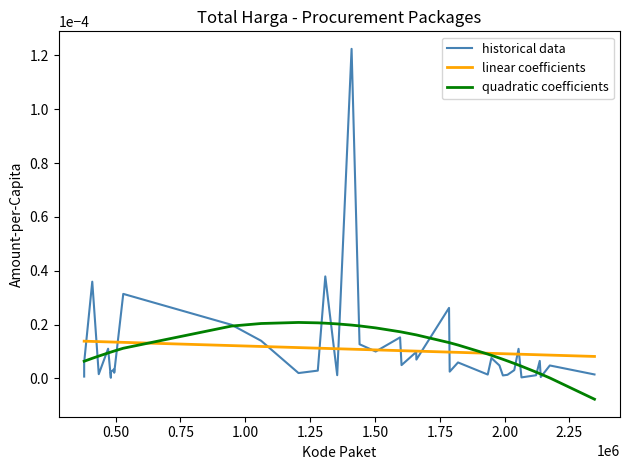

Which series has the largest range (max minus min)?

historical data